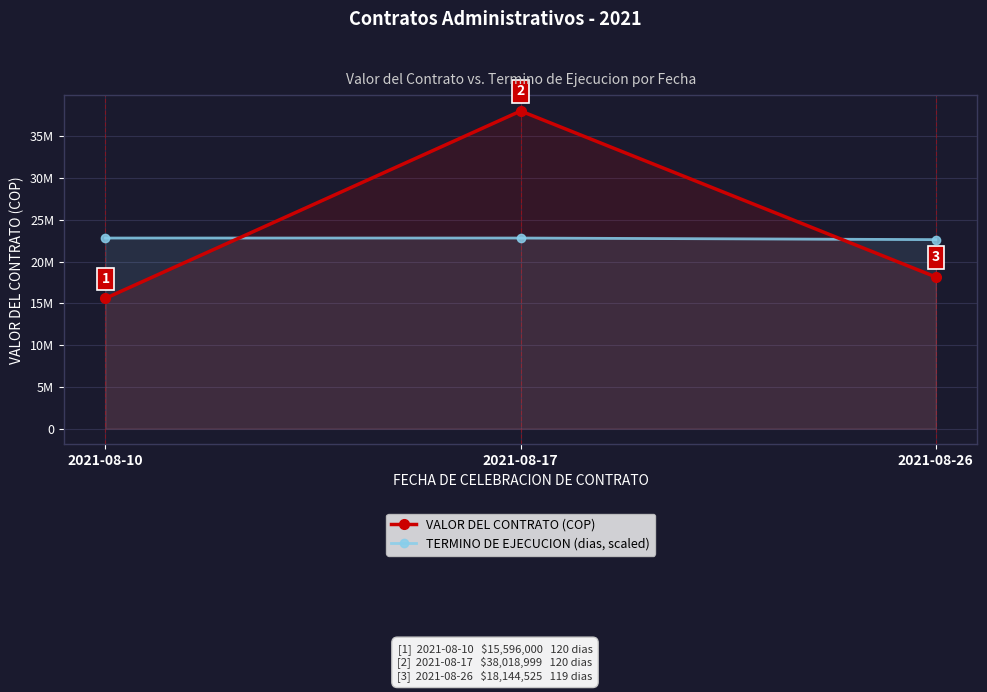

Rank the series by their average value, from highest to lowest.

VALOR DEL CONTRATO (COP), TERMINO DE EJECUCION (dias, scaled)